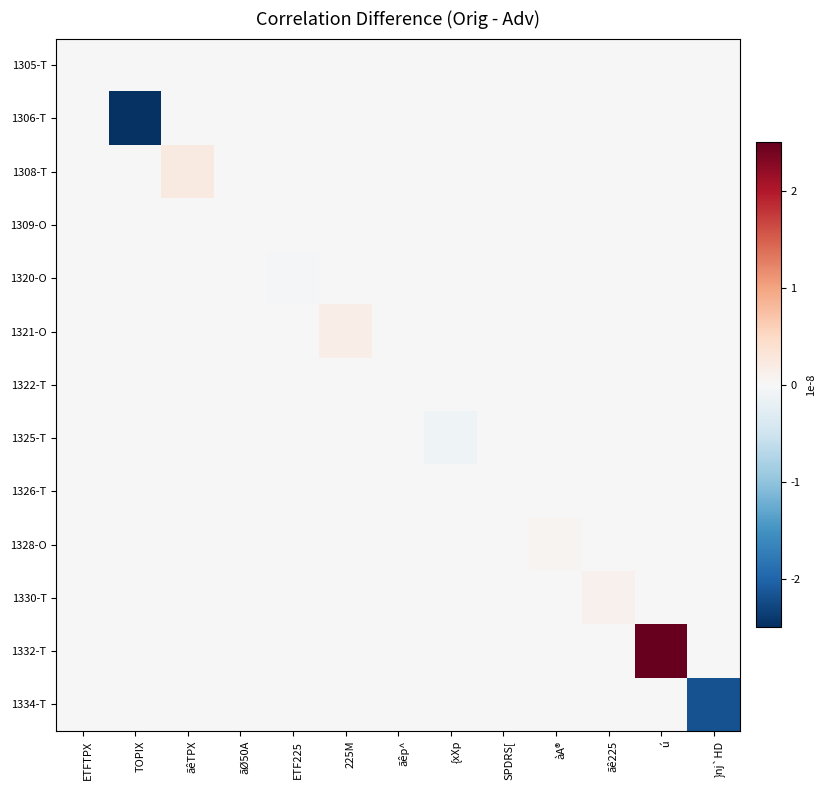

How many data points does each series have?

13